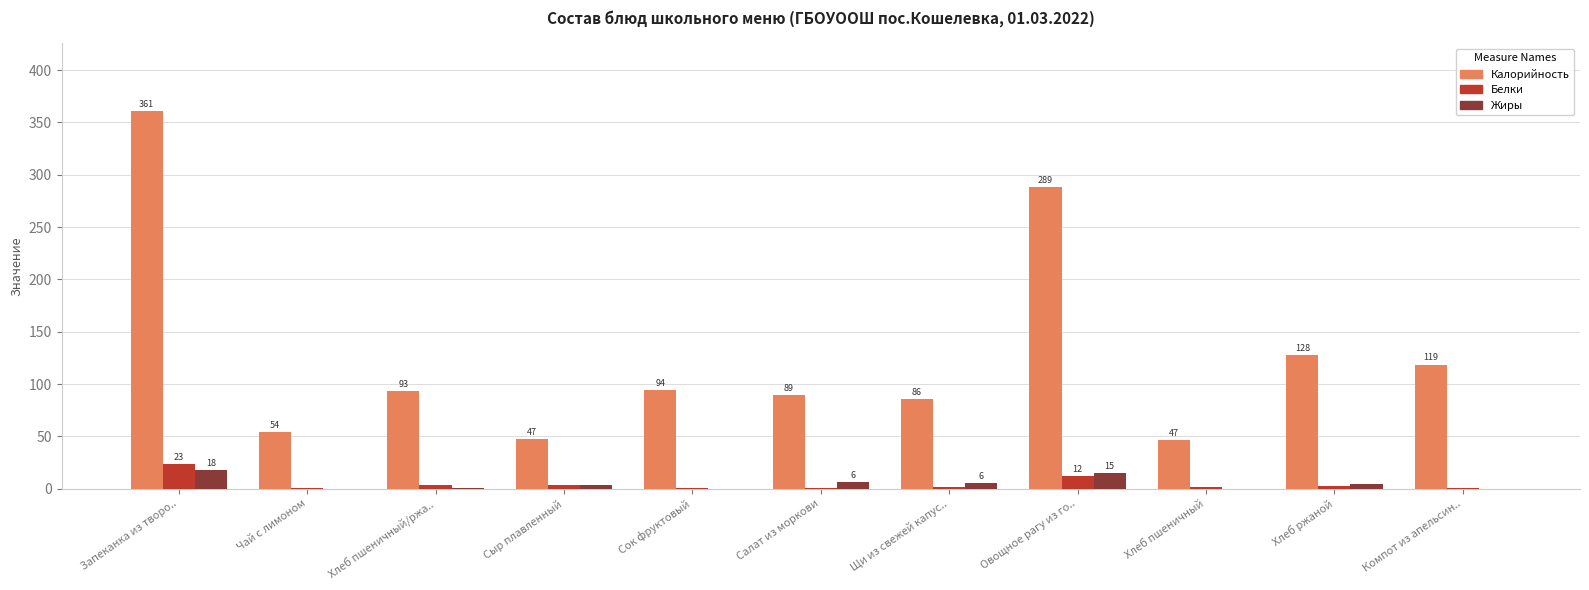

Is it true that Калорийность equals 53.7 at Чай с лимоном?

True